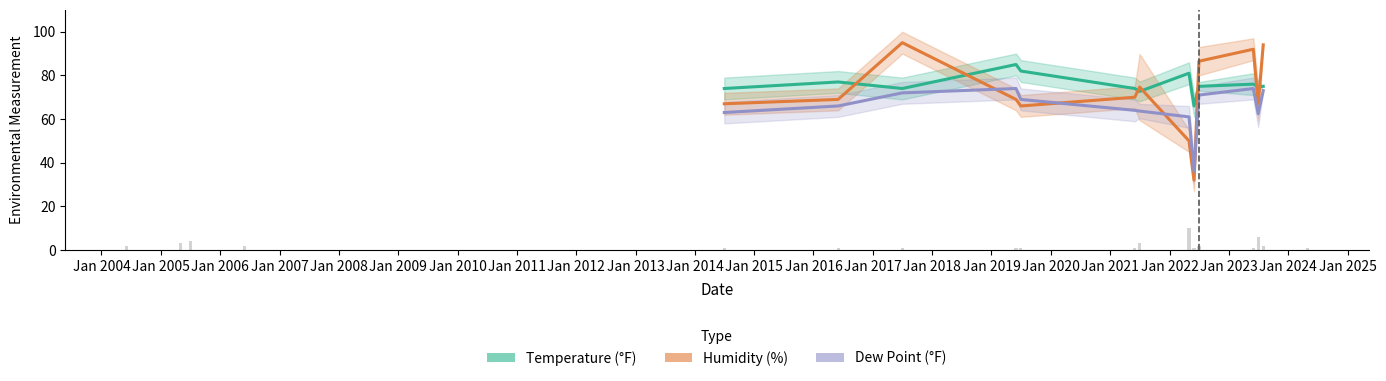

What is the highest value of the Humidity (%) series?

95.0